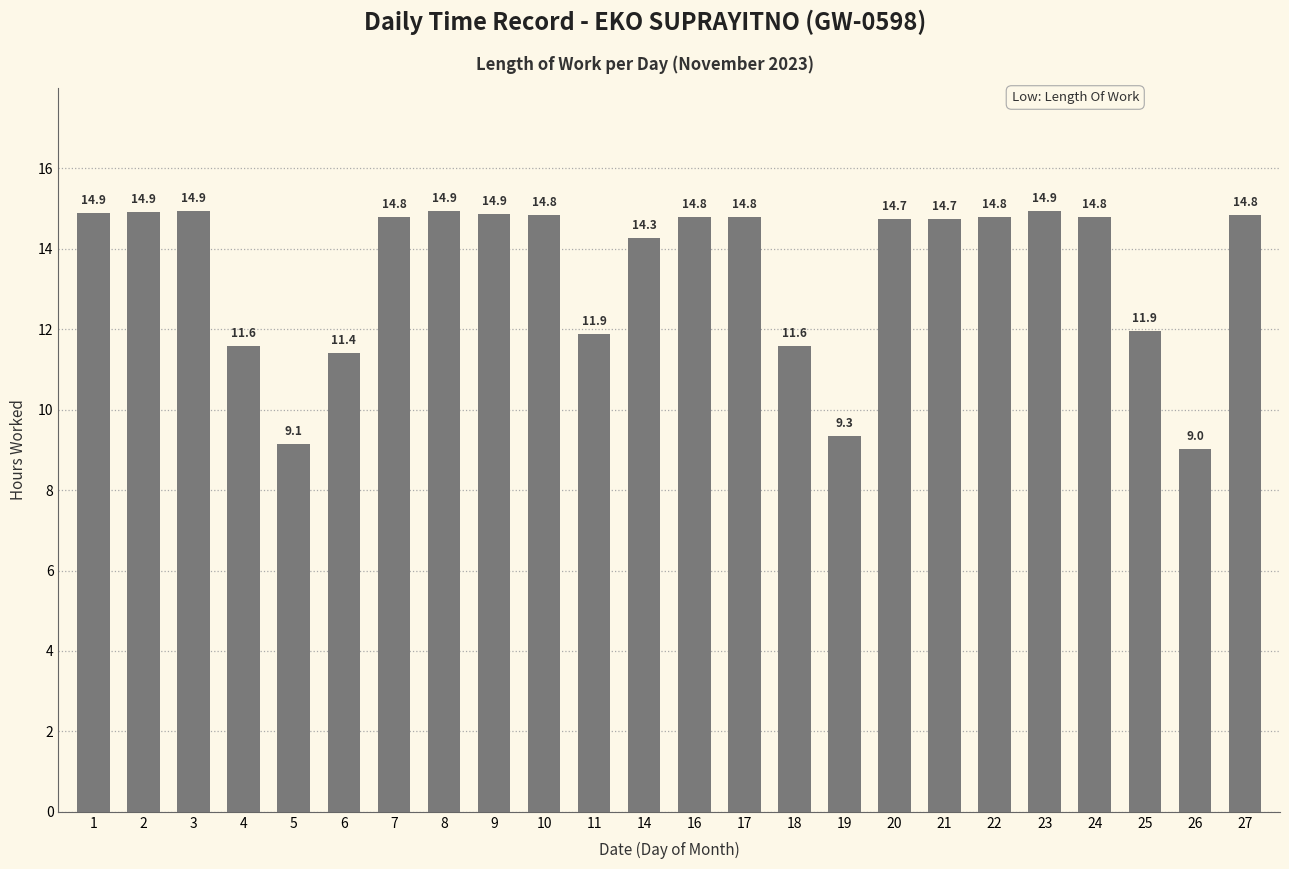

What is the smallest value displayed?

9.0